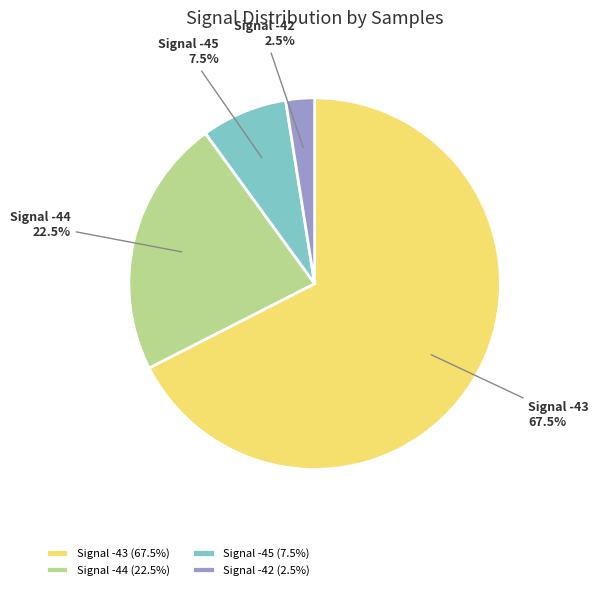

Is there a majority slice in this chart?

Yes